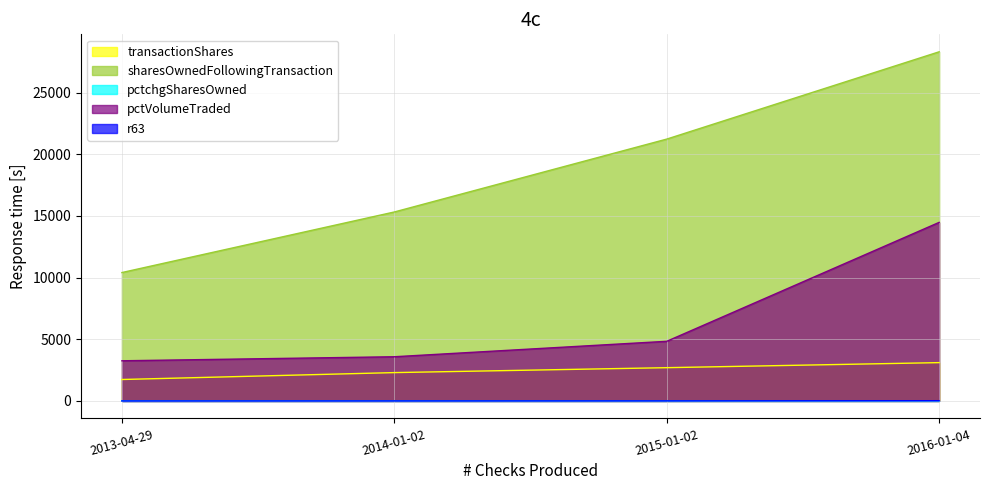

Reading left to right, what are all the values shown in this chart?

transactionShares: 2013-04-29=1739	2014-01-02=2299	2015-01-02=2698	2016-01-04=3108
sharesOwnedFollowingTransaction: 2013-04-29=10413	2014-01-02=15325	2015-01-02=21236	2016-01-04=28316
pctchgSharesOwned: 2013-04-29=20	2014-01-02=18	2015-01-02=15	2016-01-04=12
pctVolumeTraded: 2013-04-29=3257	2014-01-02=3585	2015-01-02=4837	2016-01-04=14482
r63: 2013-04-29=3	2014-01-02=5	2015-01-02=8	2016-01-04=21